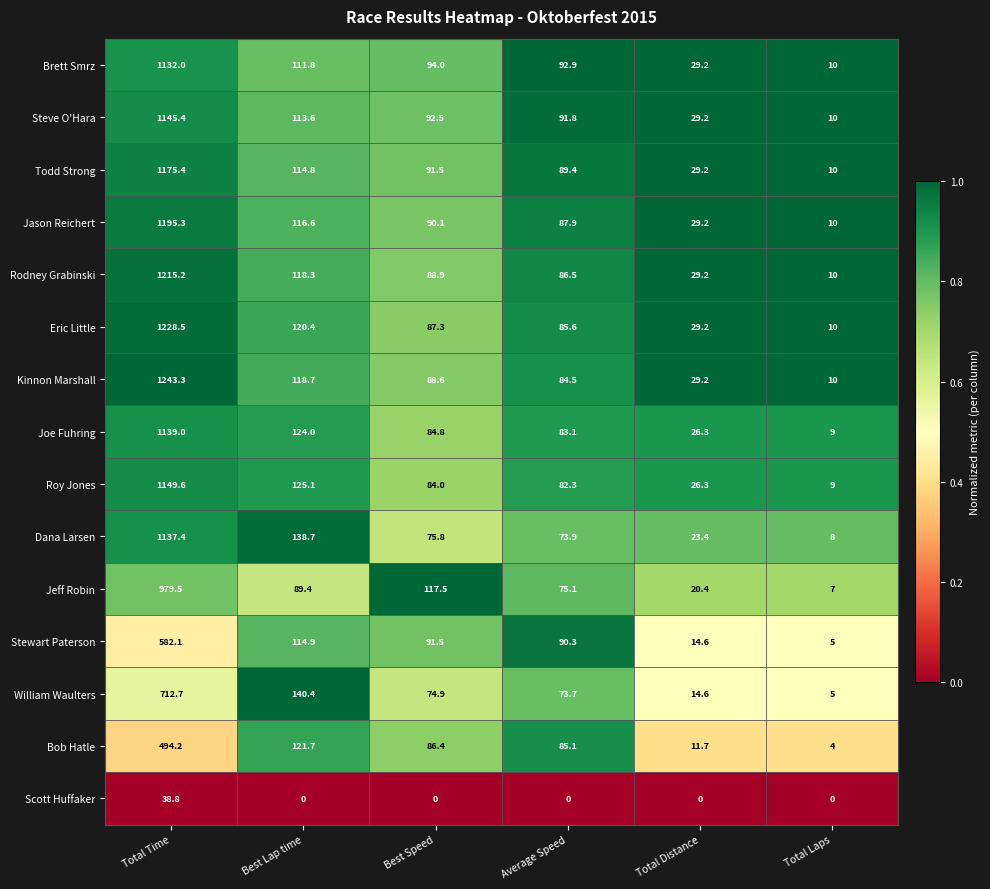

True or false: Dana Larsen has a value of 23.4 at Total Distance.

True